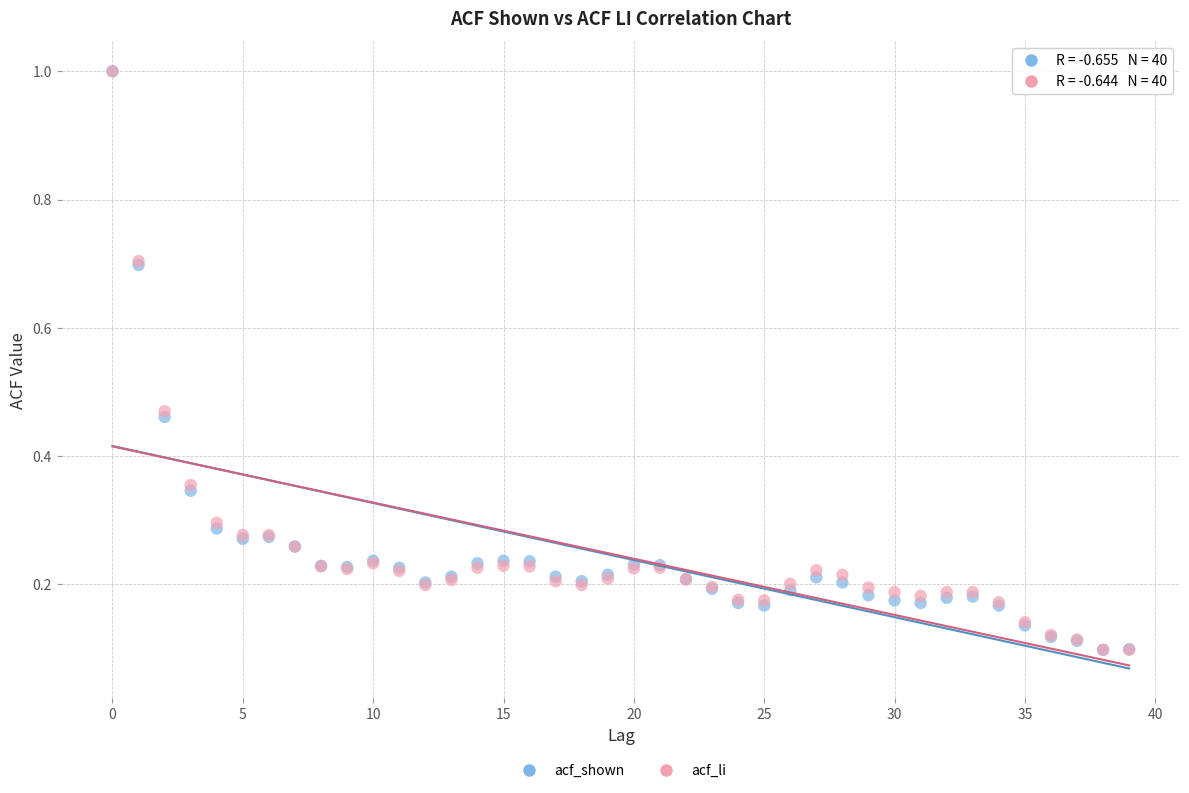

What are all the series names shown in the legend?

acf_shown, acf_li